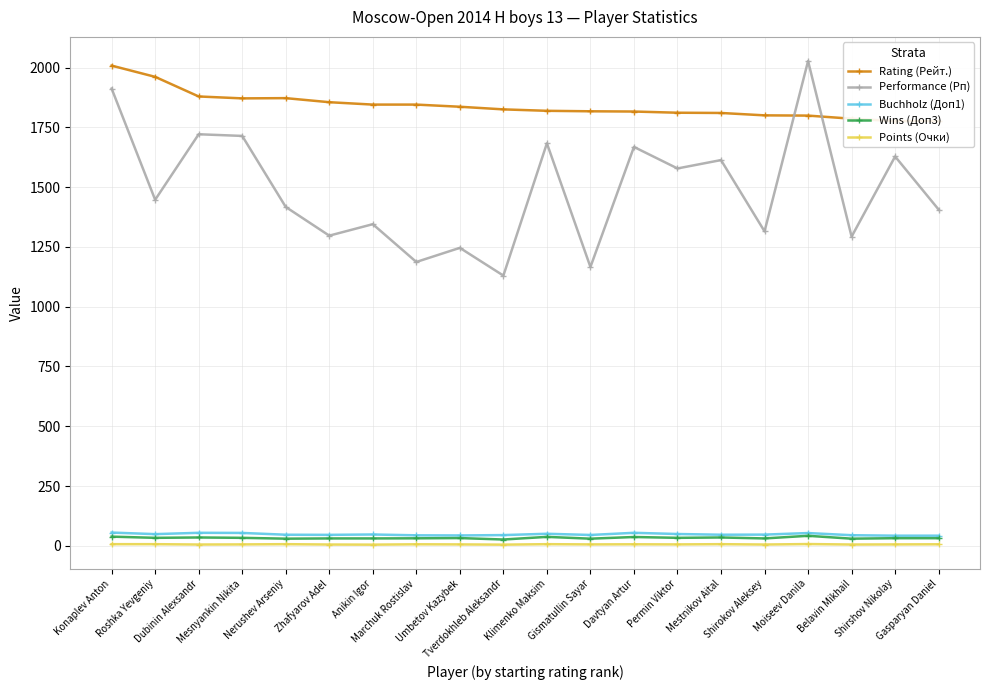

True or false: Wins (Доп3) has more than 2 points higher than both neighbors.

True